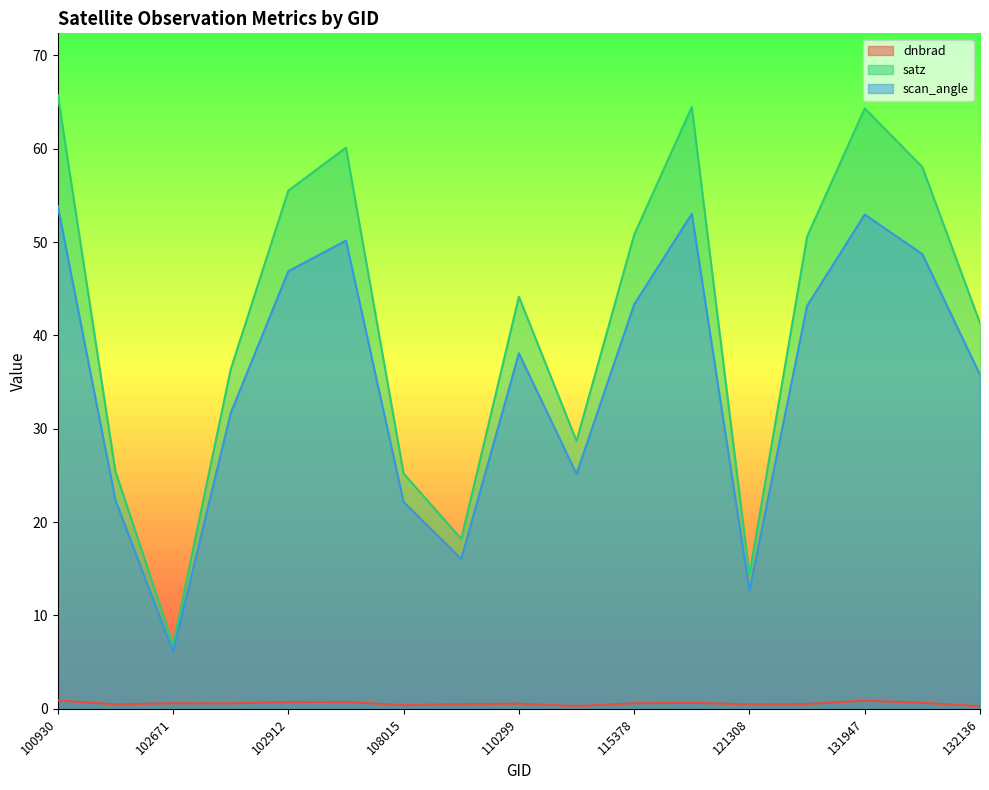

What are all the series names shown in the legend?

dnbrad, satz, scan_angle